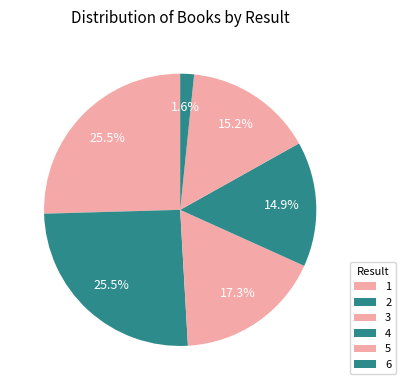

Does any single category account for the majority?

No